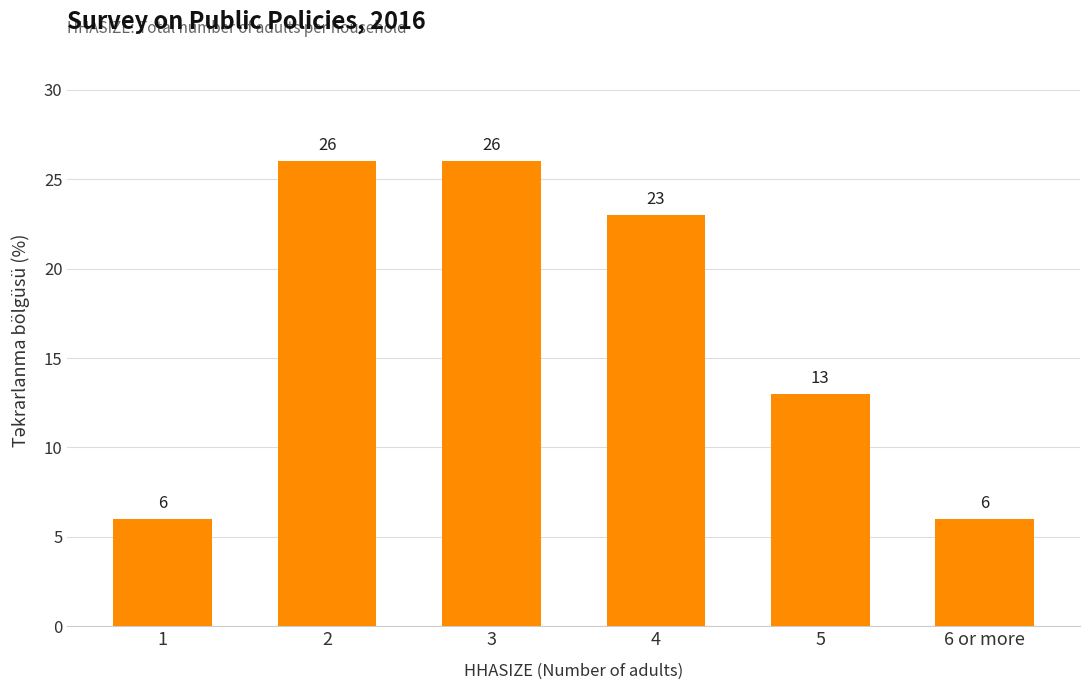

What is the label of the 2nd bar from the left?

2